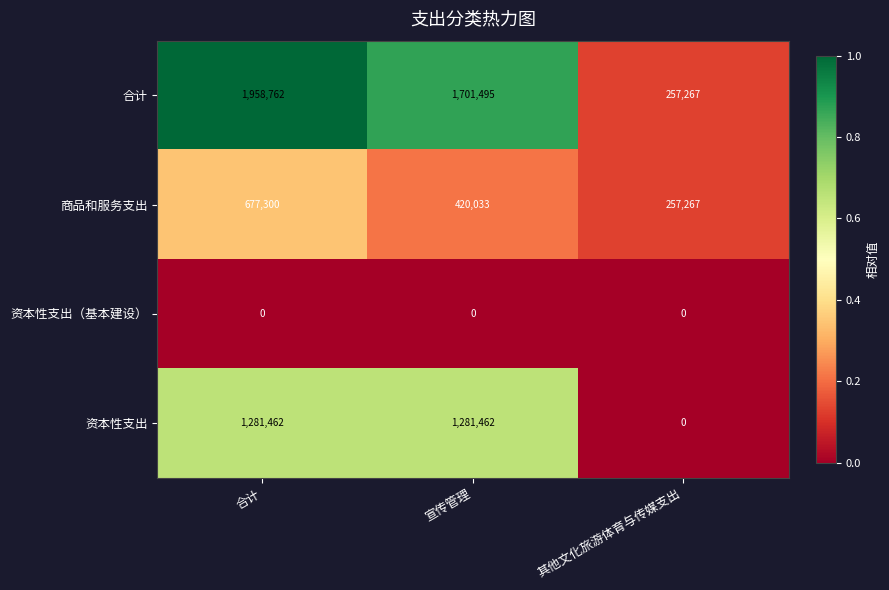

At 合计, list the series in order from smallest to largest.

资本性支出（基本建设）, 商品和服务支出, 资本性支出, 合计